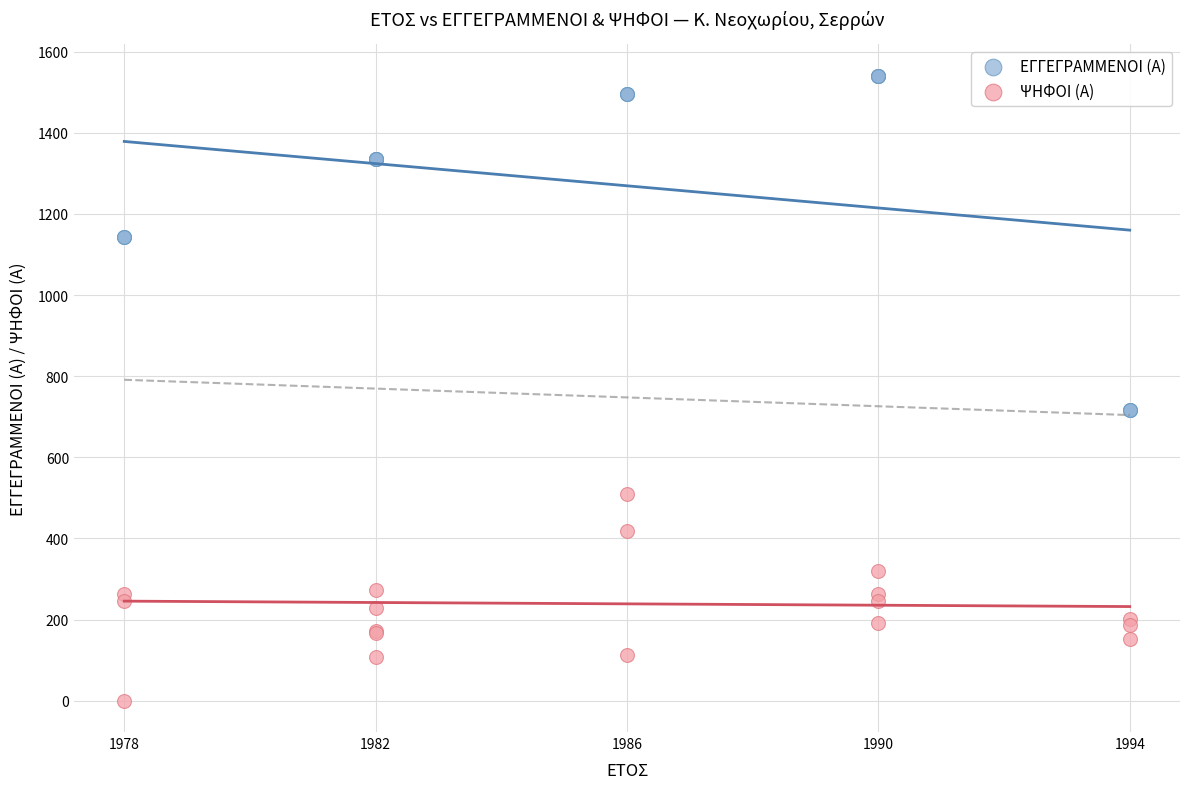

What is the X range (max minus min) for the scatter plot?

16